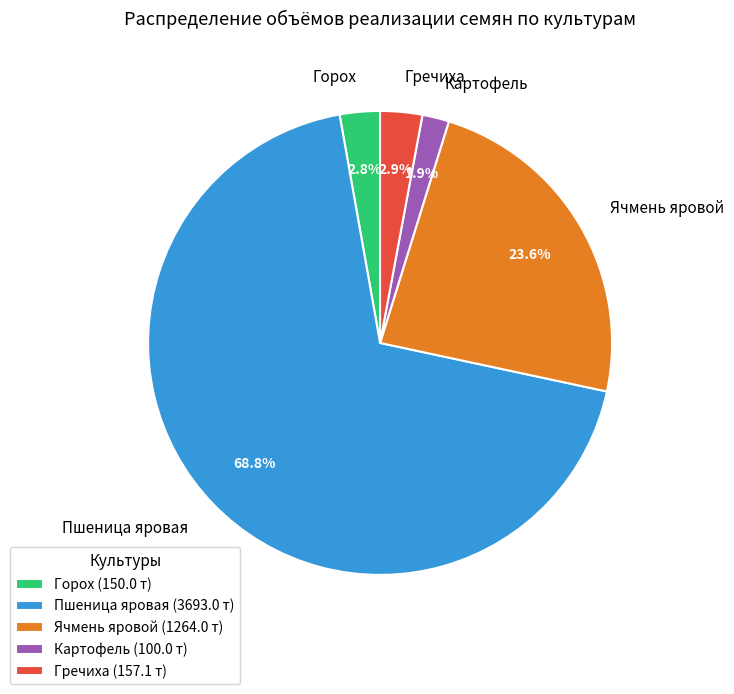

What is the ratio of the value at Ячмень яровой to the value at Горох?

8.4